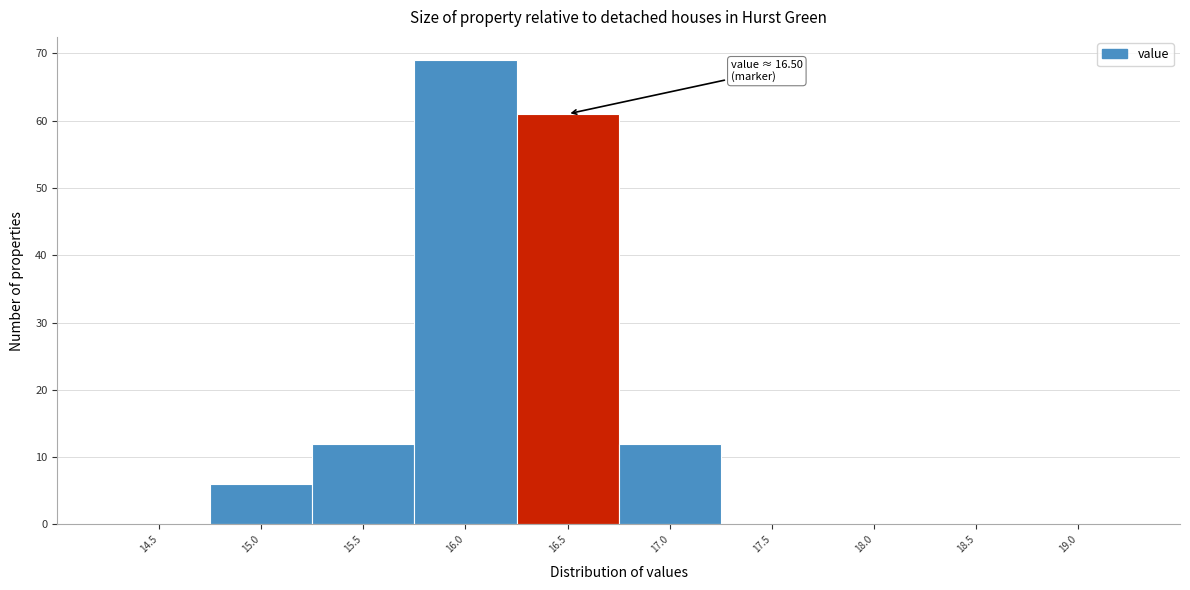

Reading left to right, what are all the values shown in this chart?

14.5=0	15.0=6	15.5=12	16.0=69	16.5=61	17.0=12	17.5=0	18.0=0	18.5=0	19.0=0